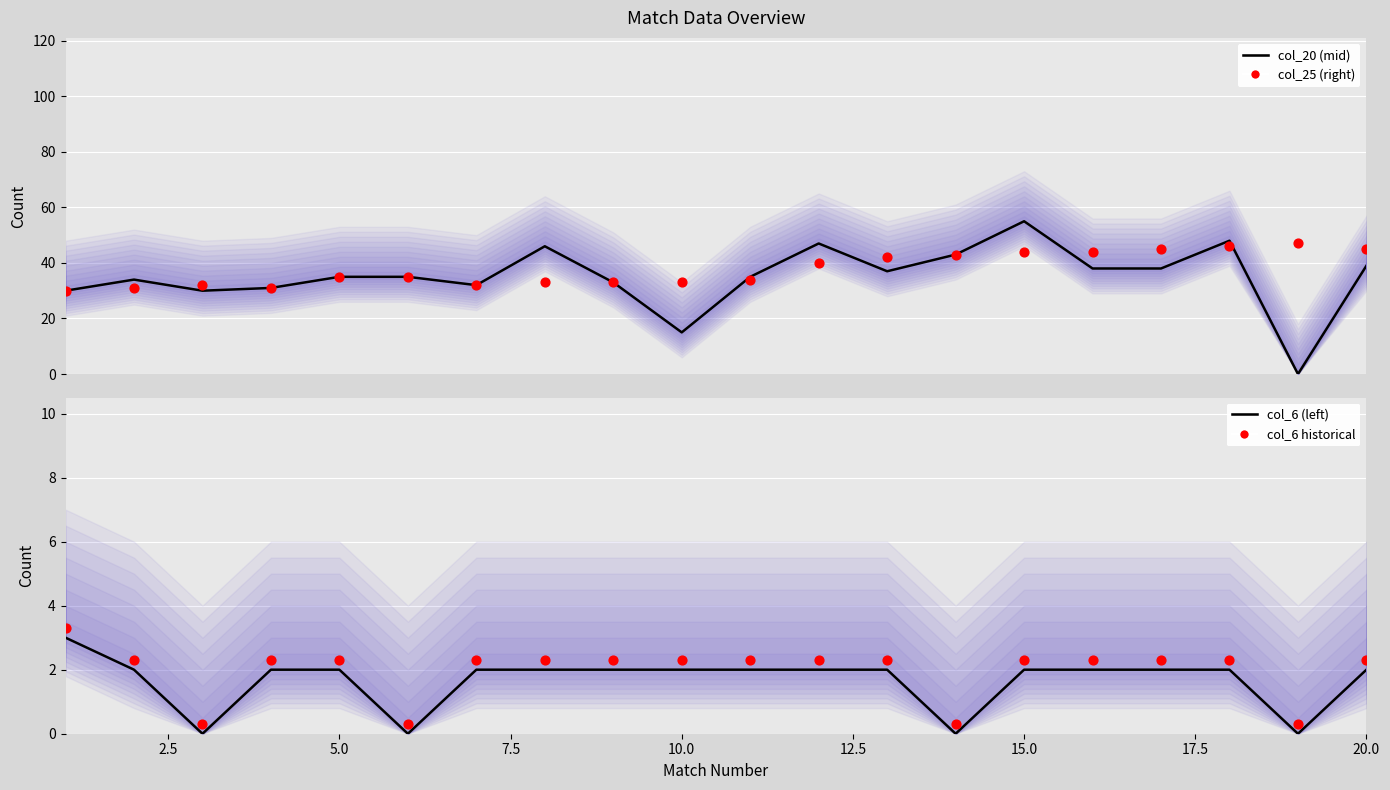

Which series has the largest total across all categories?

col_25_right